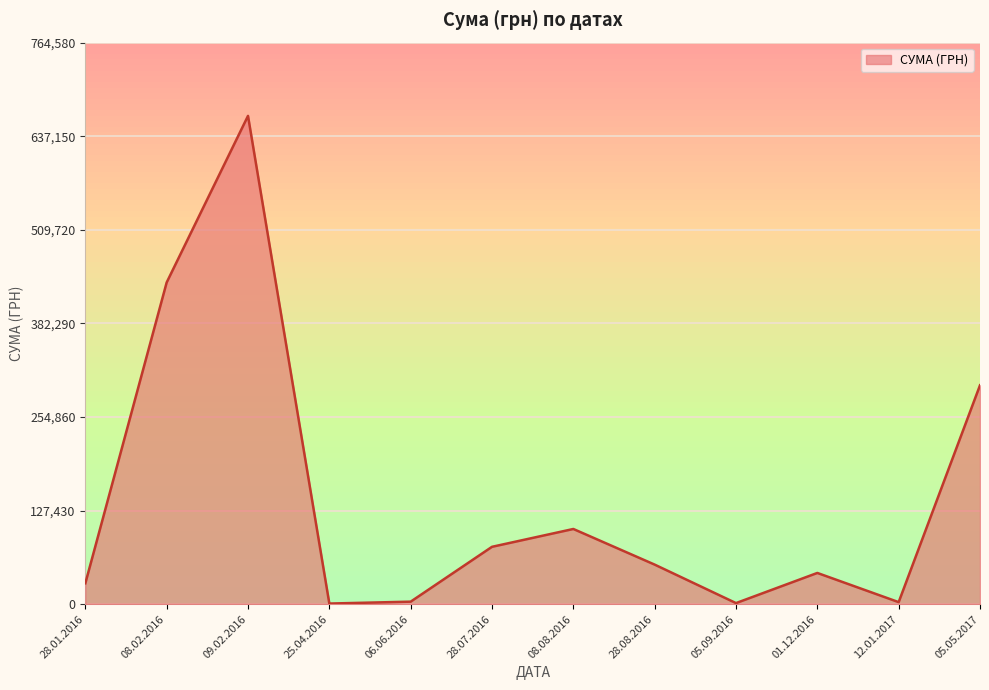

Where is the data nearest to the value 332889?

05.05.2017